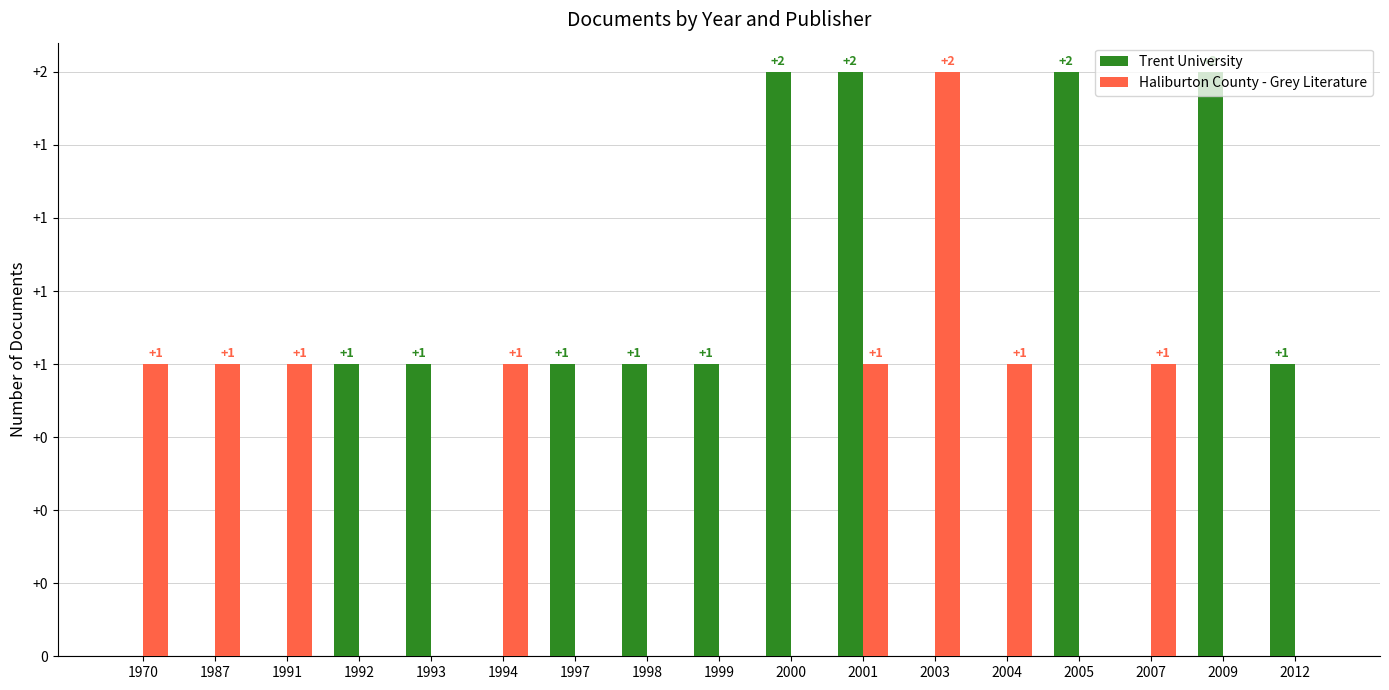

What is the difference between the highest and lowest values at 1998?

1